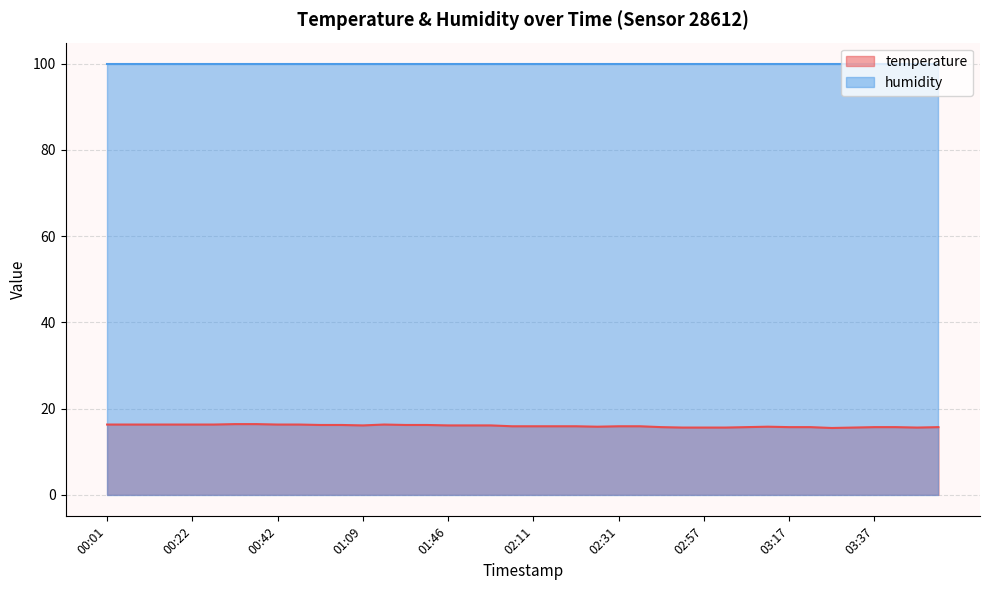

What is the value of the 33rd point from the left?

15.7